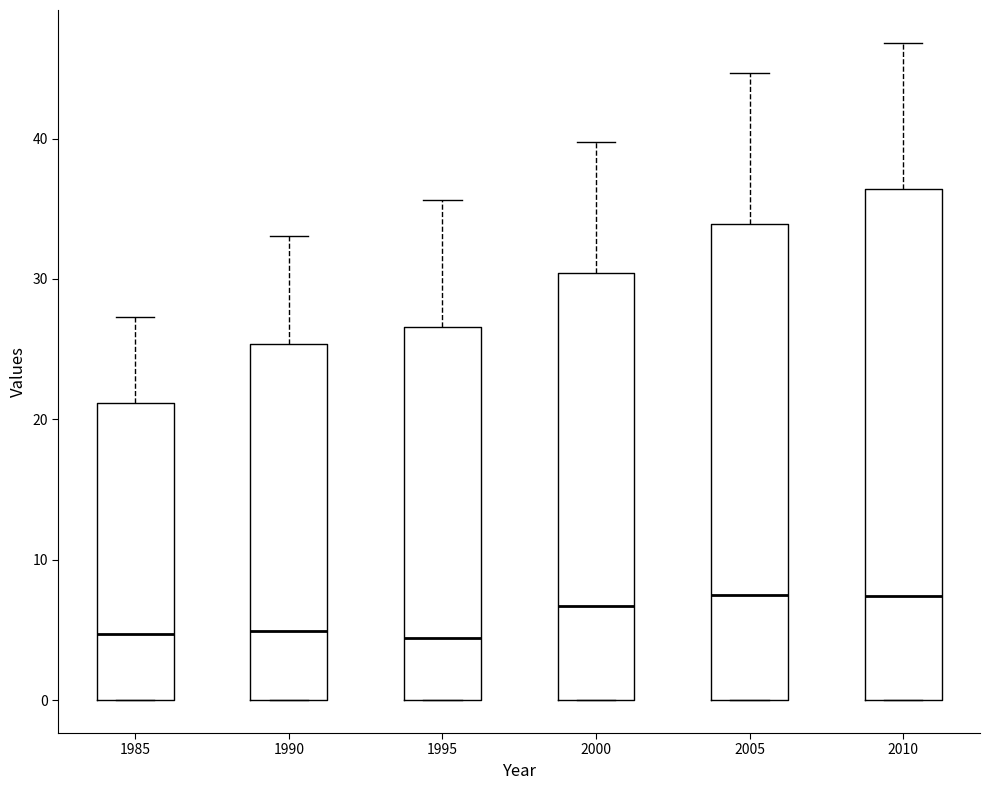

Comparing the boxes themselves (not the whiskers), which one is the tallest?

2010